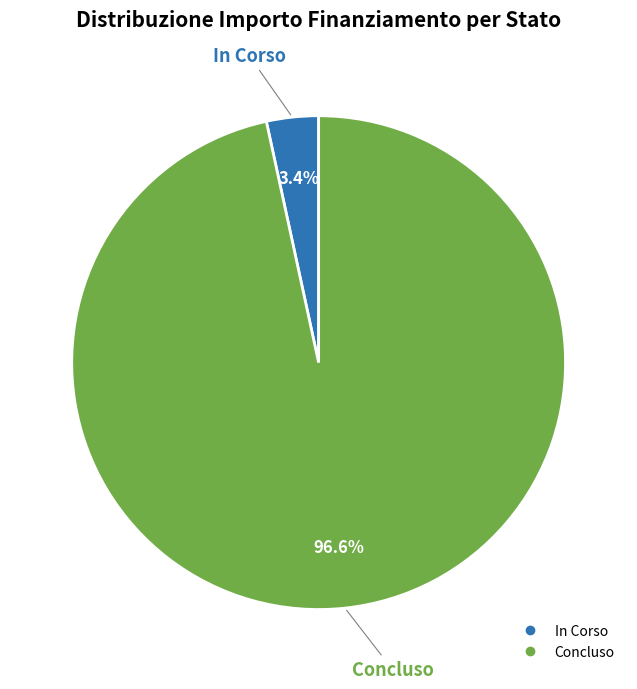

To the nearest percent, what is the difference between the largest and smallest slice percentages?

93%